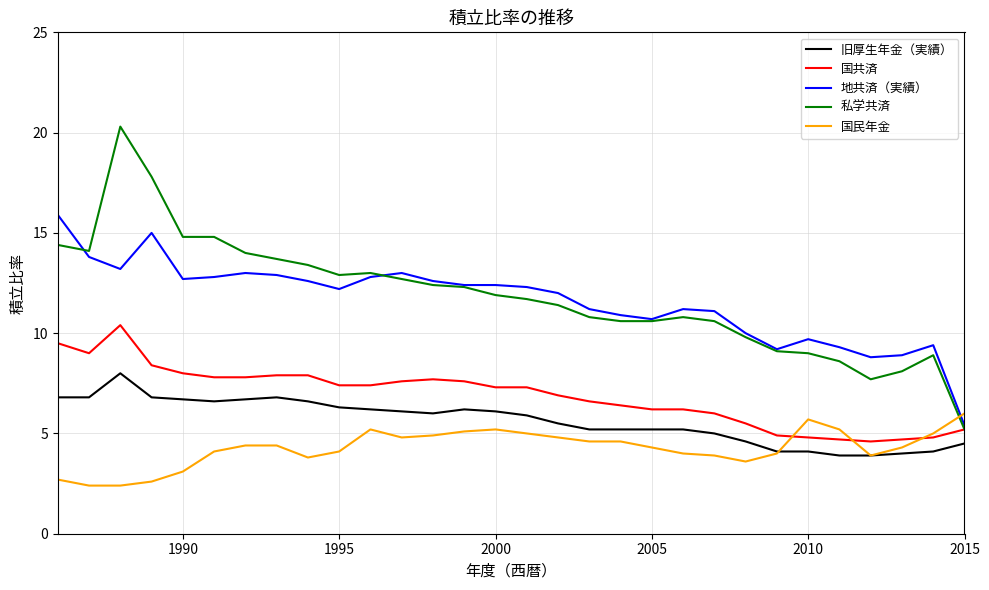

What is the greatest value displayed?

20.3